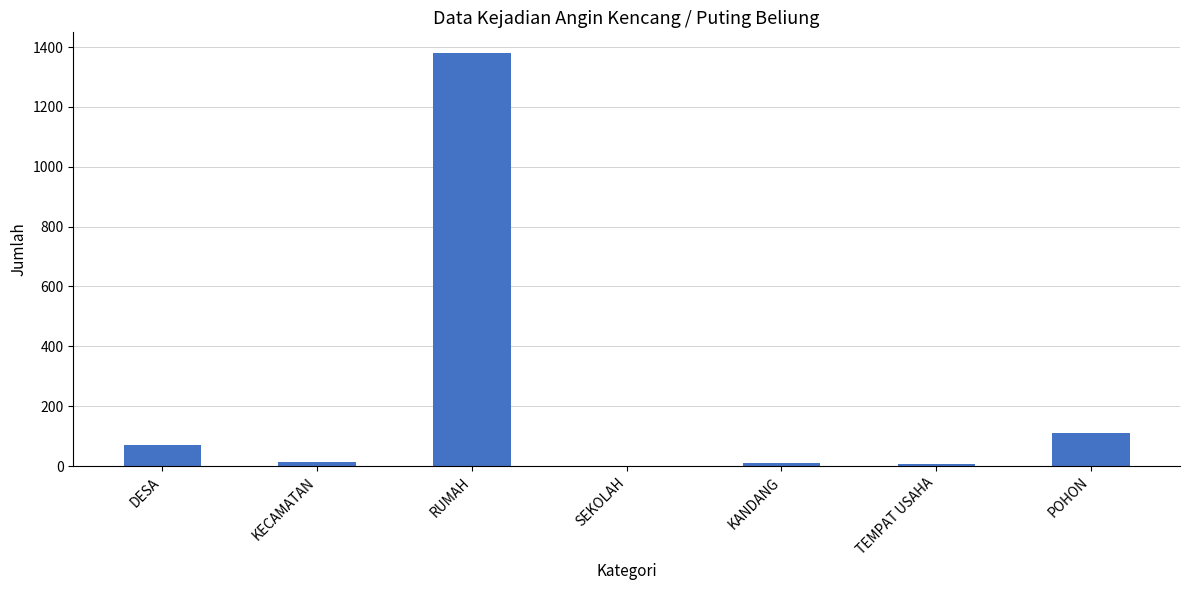

Between RUMAH and POHON, which is larger?

RUMAH